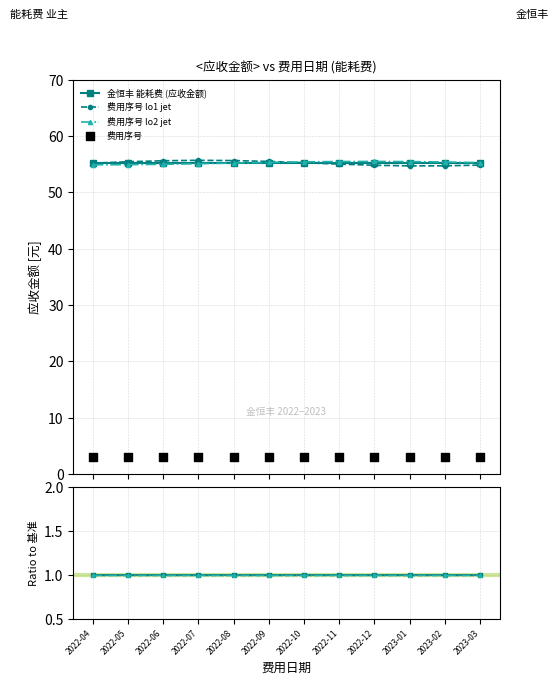

At how many categories does at least one series exceed 37?

12